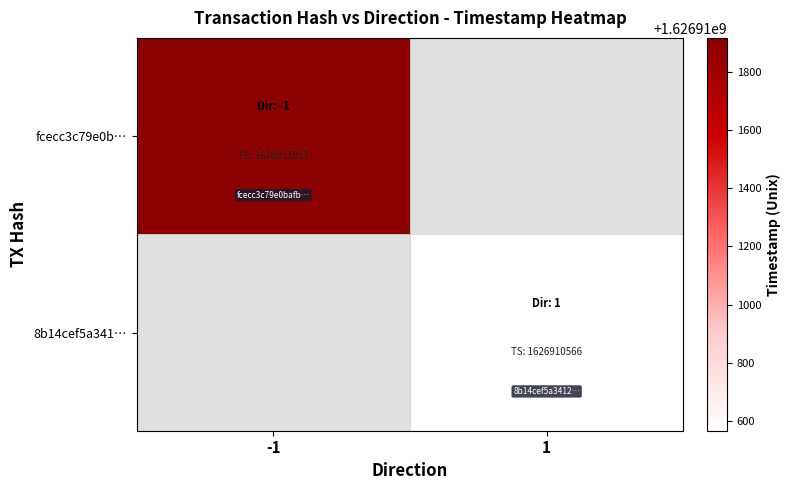

Which series has the widest spread of values?

fcecc3c79e0bafb945562812381ad86c00babfd